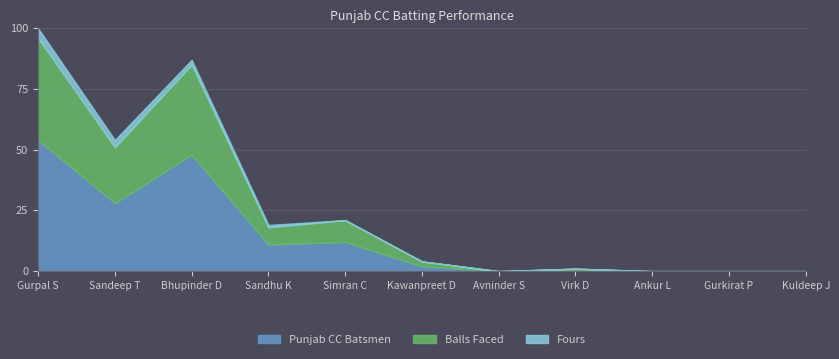

True or false: Fours has more than 2 interior local peaks.

False